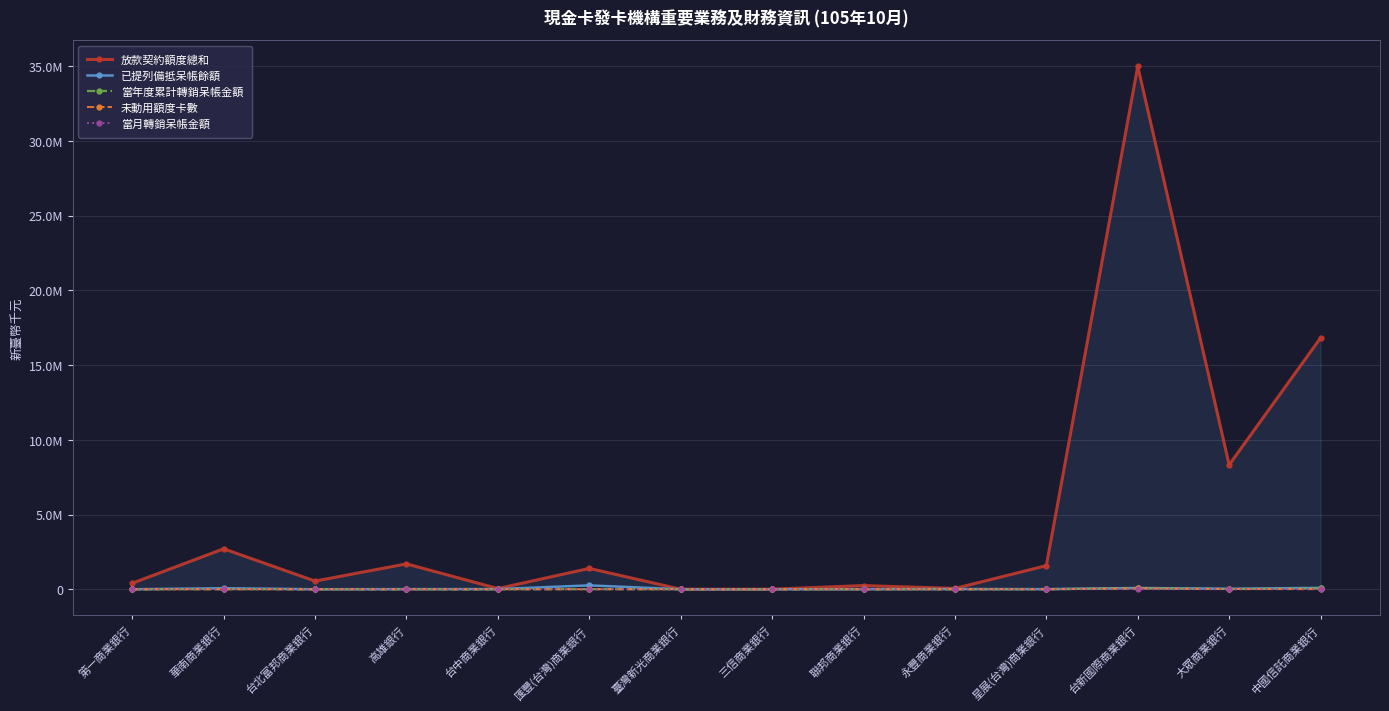

Rank the series at 匯豐(台灣)商業銀行 from highest to lowest value.

放款契約額度總和, 已提列備抵呆帳餘額, 當年度累計轉銷呆帳金額, 未動用額度卡數, 當月轉銷呆帳金額